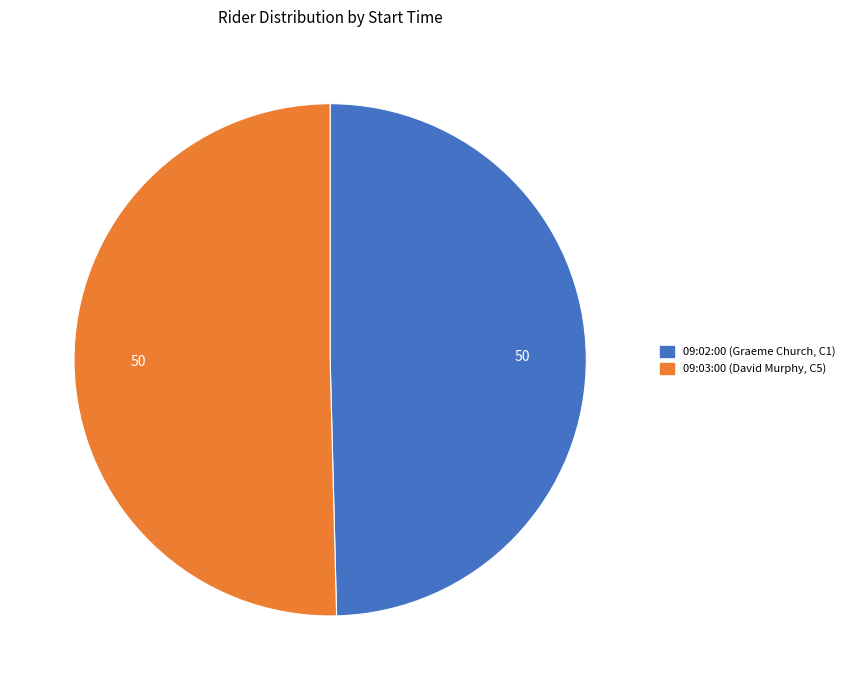

Is it true that 09:03:00 (David Murphy, C5) is 50% of the pie?

True